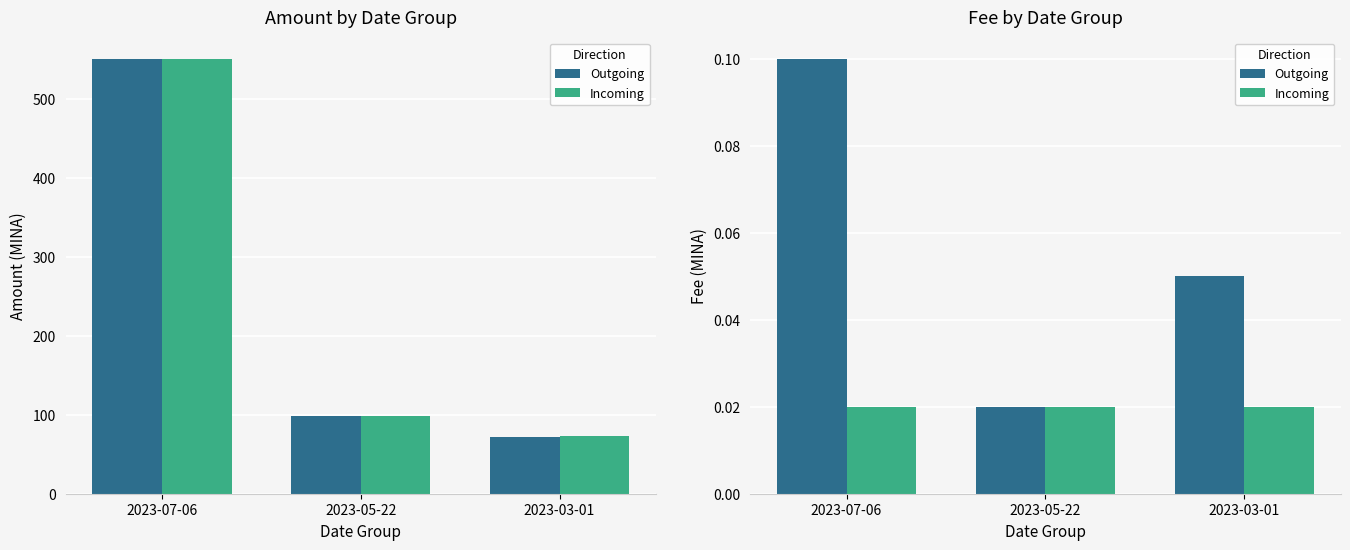

True or false: Incoming has a value of 0.0 at 2023-07-06.

False